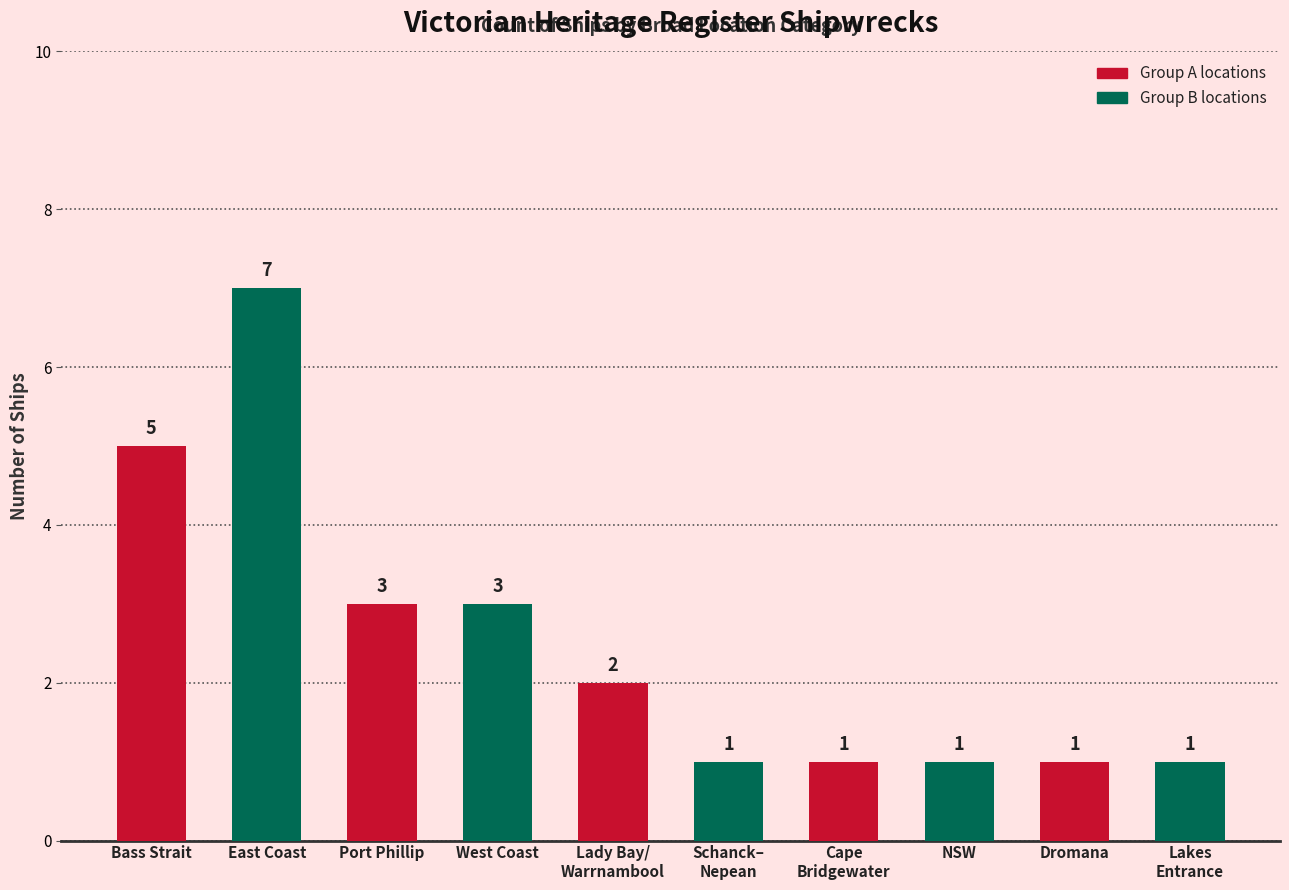

At which label does the data first exceed 2?

Bass Strait